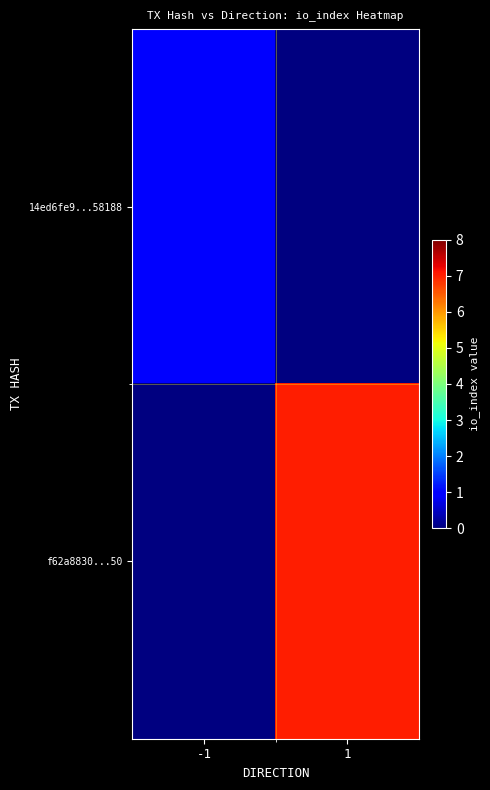

How many categories are shown in the chart?

2